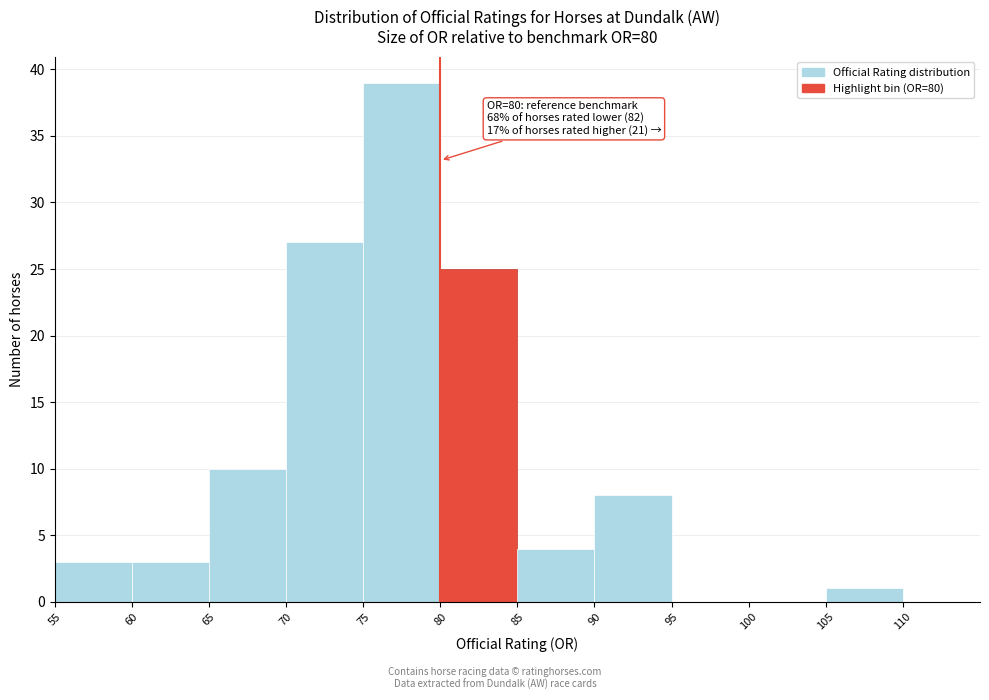

Over which range of the x-axis is the bar tallest?

75 to 80